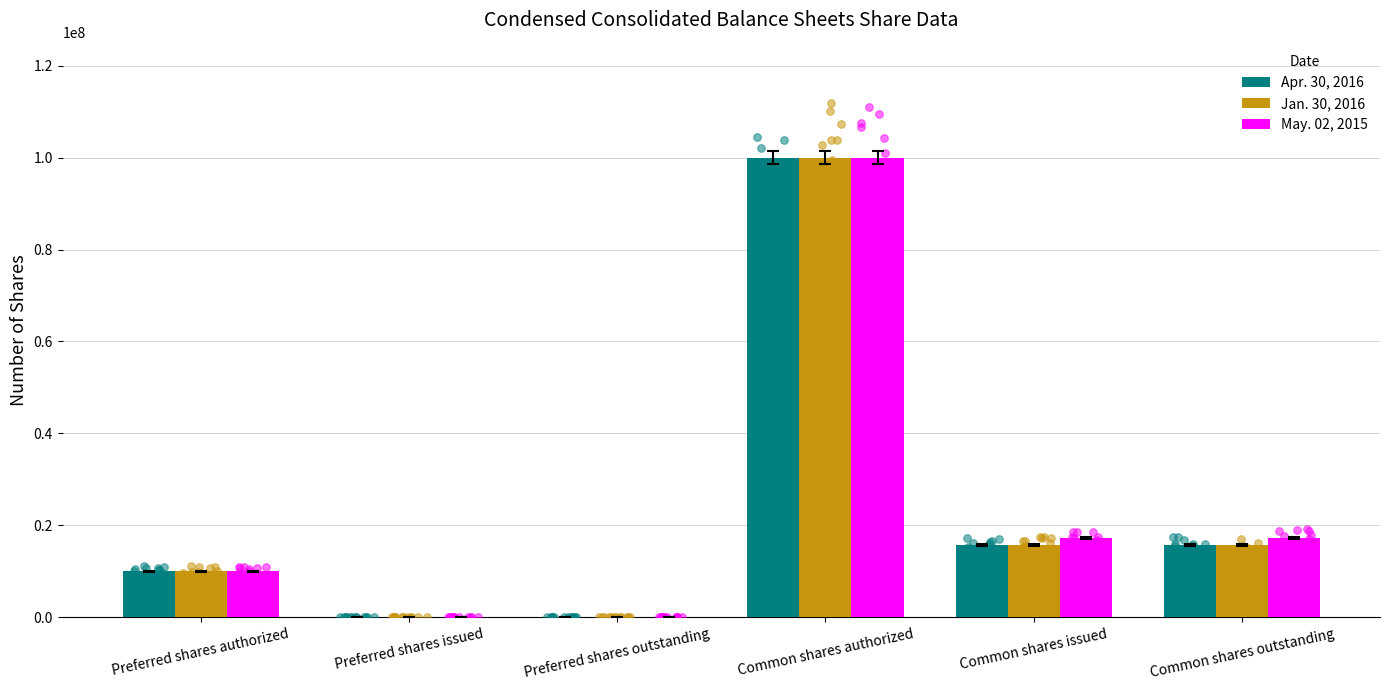

Is the value of Apr. 30, 2016 at Common shares authorized greater than the value of Jan. 30, 2016 at Common shares issued?

Yes